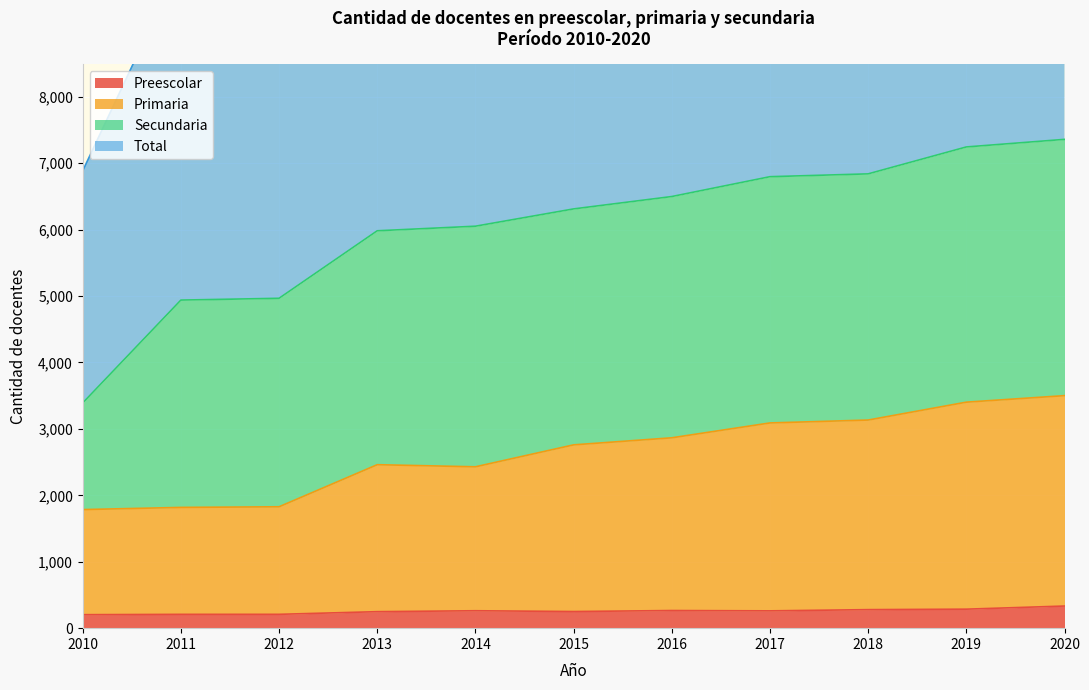

Read the Preescolar value at 2015.

250.4